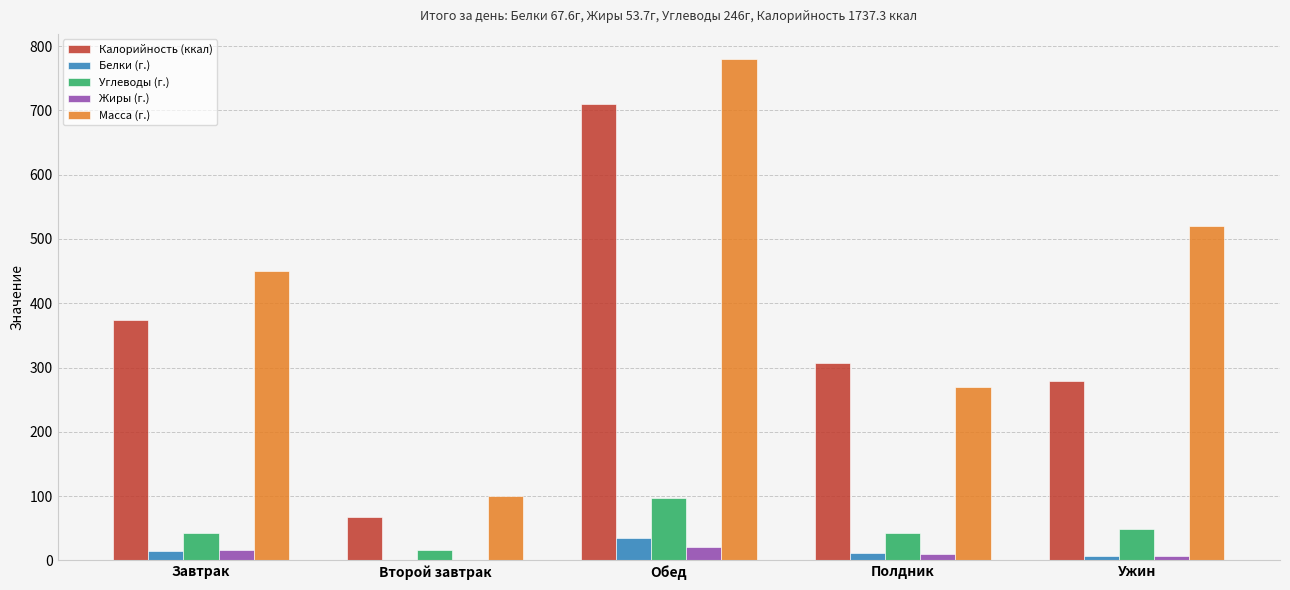

Which series changed the most between Завтрак and Полдник?

Масса (г.)